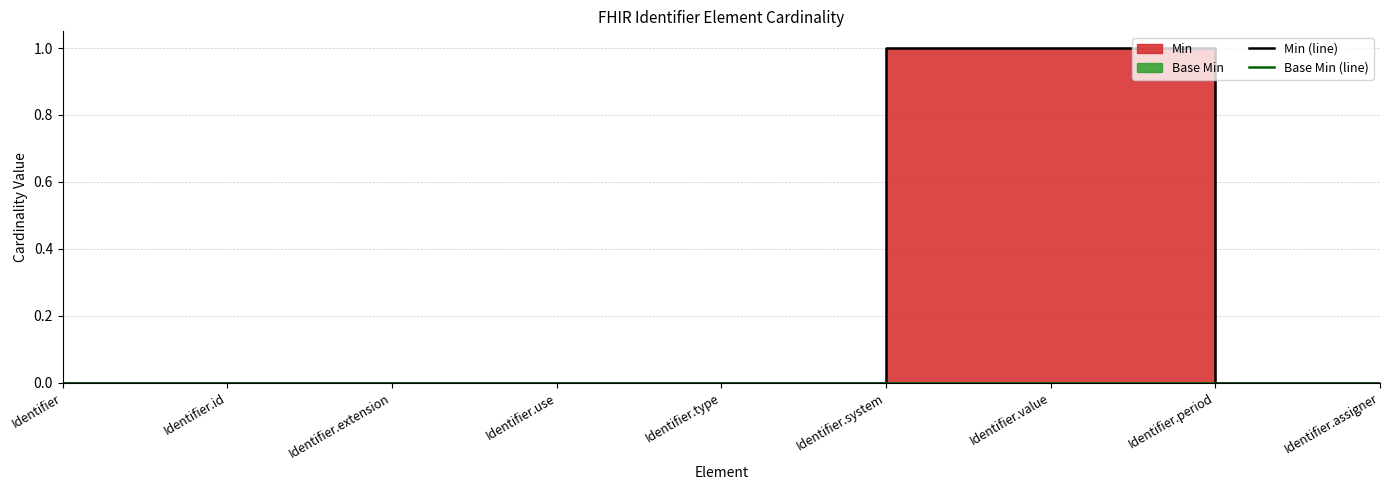

True or false: Min (line) and Base Min (line) cross at least once.

False